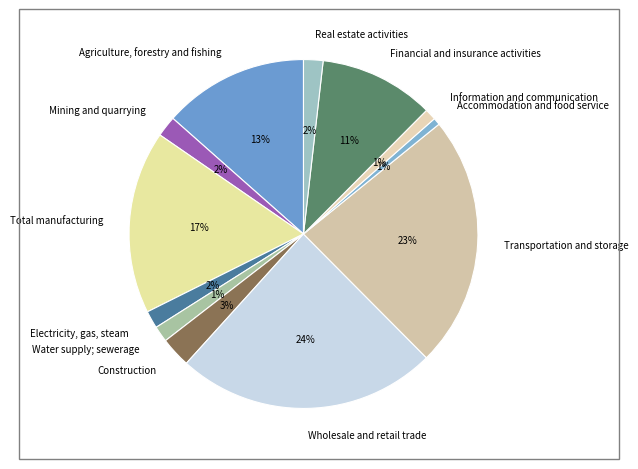

Do Electricity, gas, steam and Total manufacturing together represent more than half of the pie?

No